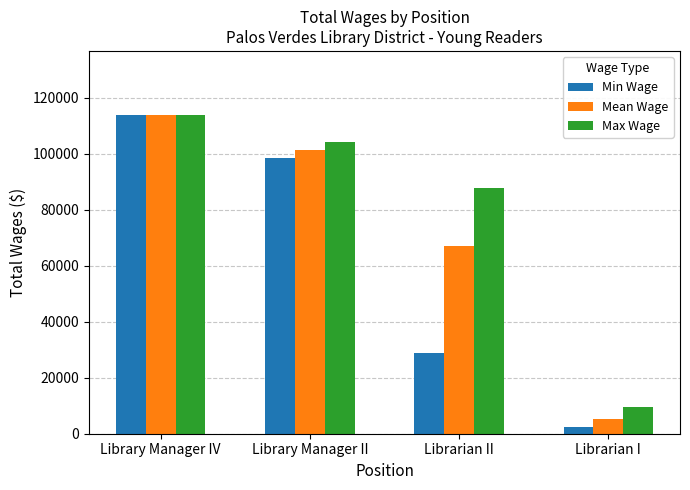

What is the label of the 4th bar from the right?

Library Manager IV